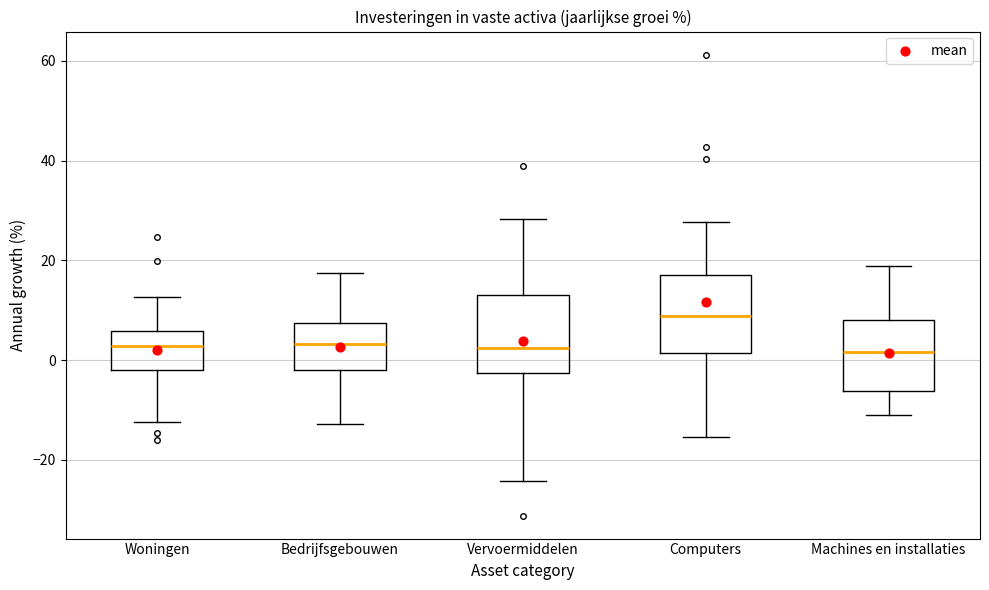

Reading left to right, read every box against the y-axis: the position of its median line, the range the box covers, and the ends of its whiskers. The values are not printed on the chart, so give them approximately, as read against the axis.

Woningen: median 2, box -2 to 6, whiskers -12 to 12
Bedrijfsgebouwen: median 4, box -2 to 8, whiskers -12 to 18
Vervoermiddelen: median 2, box -2 to 14, whiskers -24 to 28
Computers: median 8, box 2 to 18, whiskers -16 to 28
Machines en installaties: median 2, box -6 to 8, whiskers -12 to 18